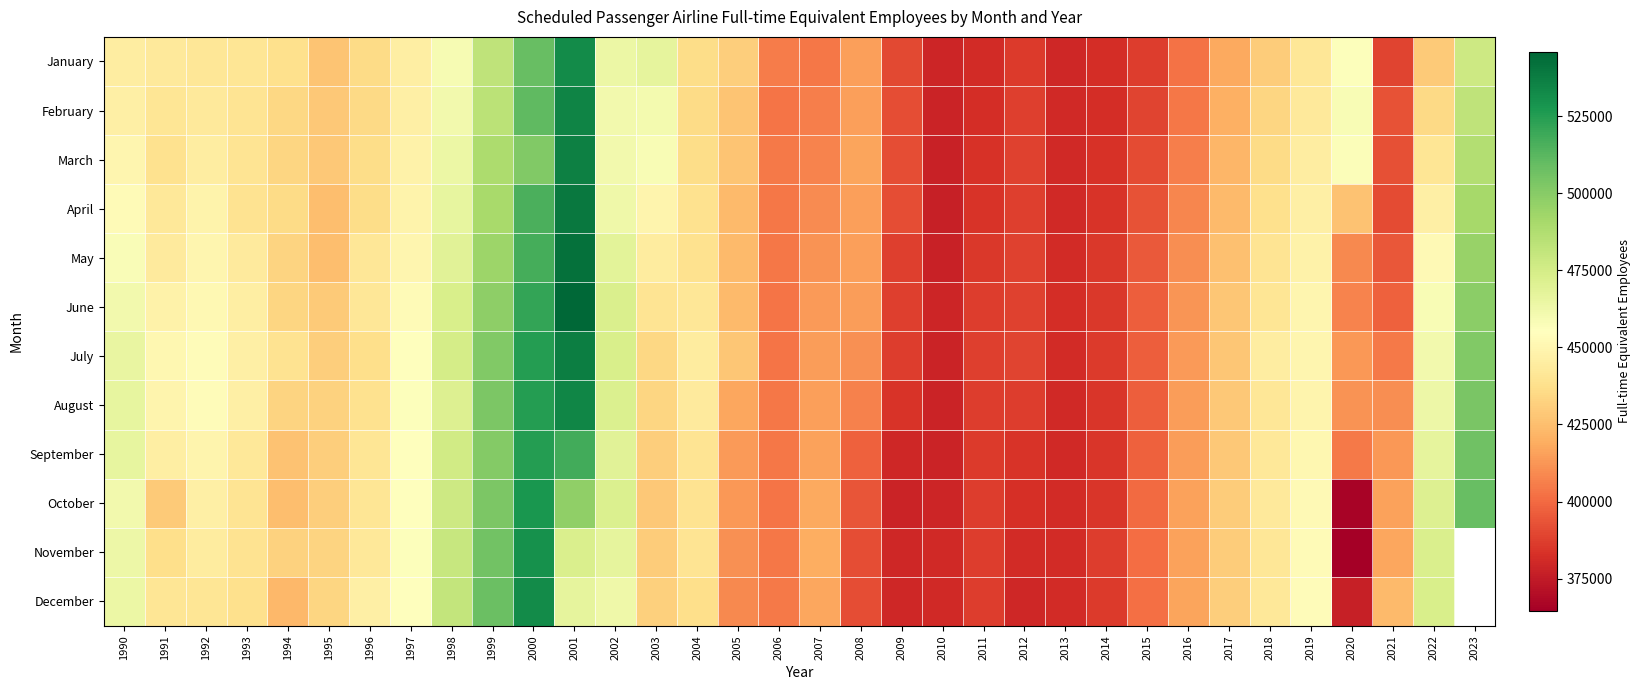

What is the total value across all series at 2014?

4615562.0